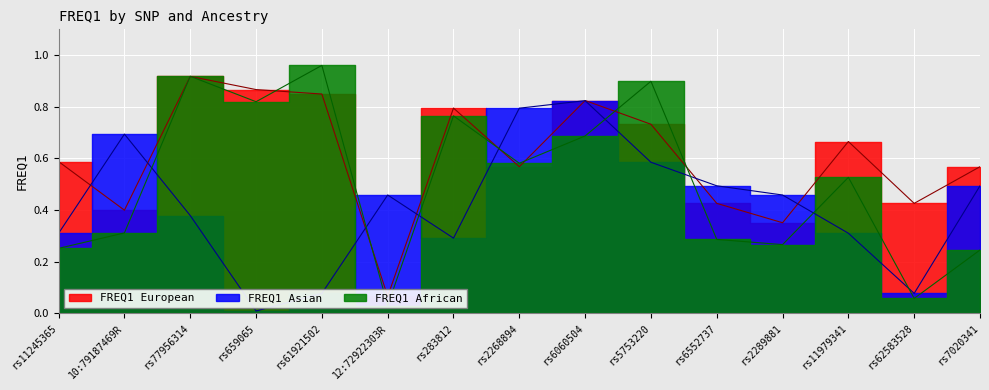

Reading left to right, extract all data points from this chart.

FREQ1_African: 0.3	0.3	0.9	0.8	1.0	0.0	0.8	0.6	0.7	0.9	0.3	0.3	0.5	0.1	0.2
FREQ1_Asian: 0.3	0.7	0.4	0.0	0.1	0.5	0.3	0.8	0.8	0.6	0.5	0.5	0.3	0.1	0.5
FREQ1_European: 0.6	0.4	0.9	0.9	0.8	0.1	0.8	0.6	0.8	0.7	0.4	0.4	0.7	0.4	0.6